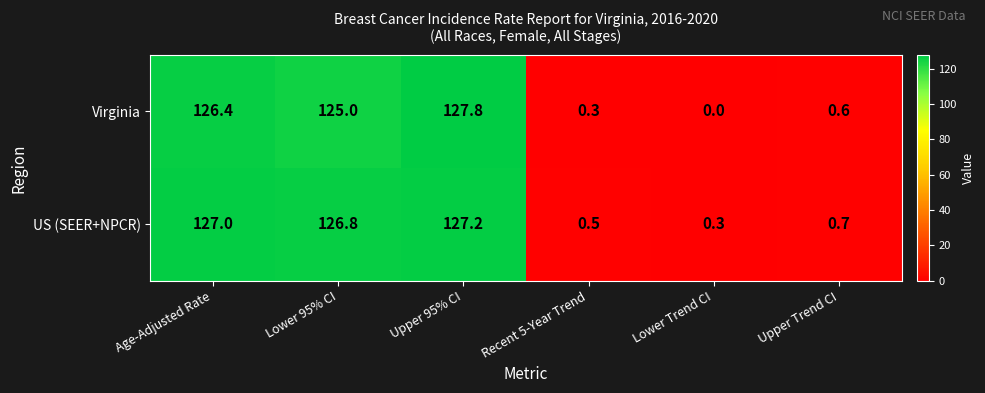

At which label is US (SEER+NPCR) closest to 63?

Upper Trend CI